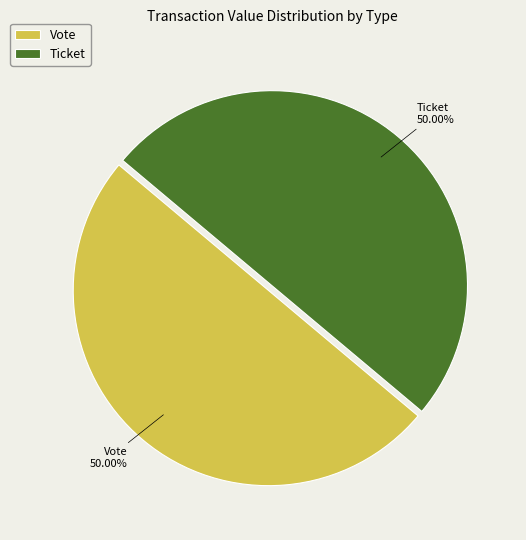

Approximately how many times larger is the value at Ticket compared to Vote?

1.0